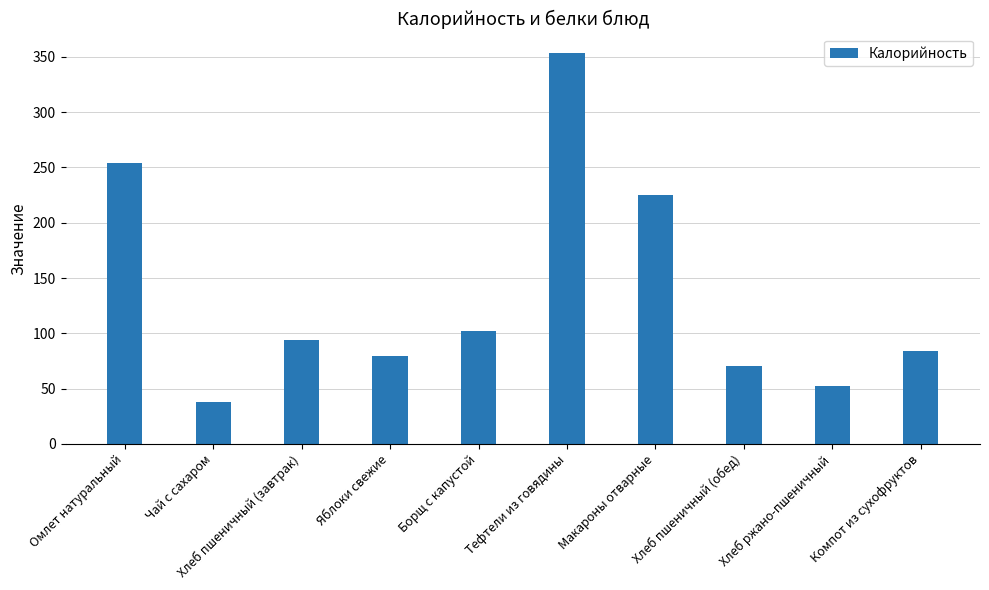

Rank the categories by value from highest to lowest.

Тефтели из говядины, Омлет натуральный, Макароны отварные, Борщ с капустой, Хлеб пшеничный (завтрак), Компот из сухофруктов, Яблоки свежие, Хлеб пшеничный (обед), Хлеб ржано-пшеничный, Чай с сахаром